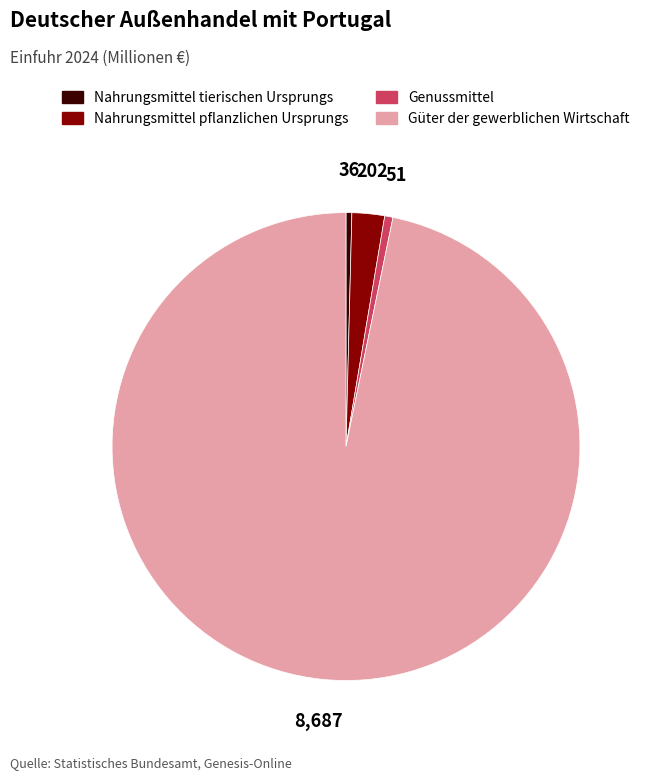

What is the ratio of the value at Nahrungsmittel pflanzlichen Ursprungs to the value at Genussmittel?

4.0